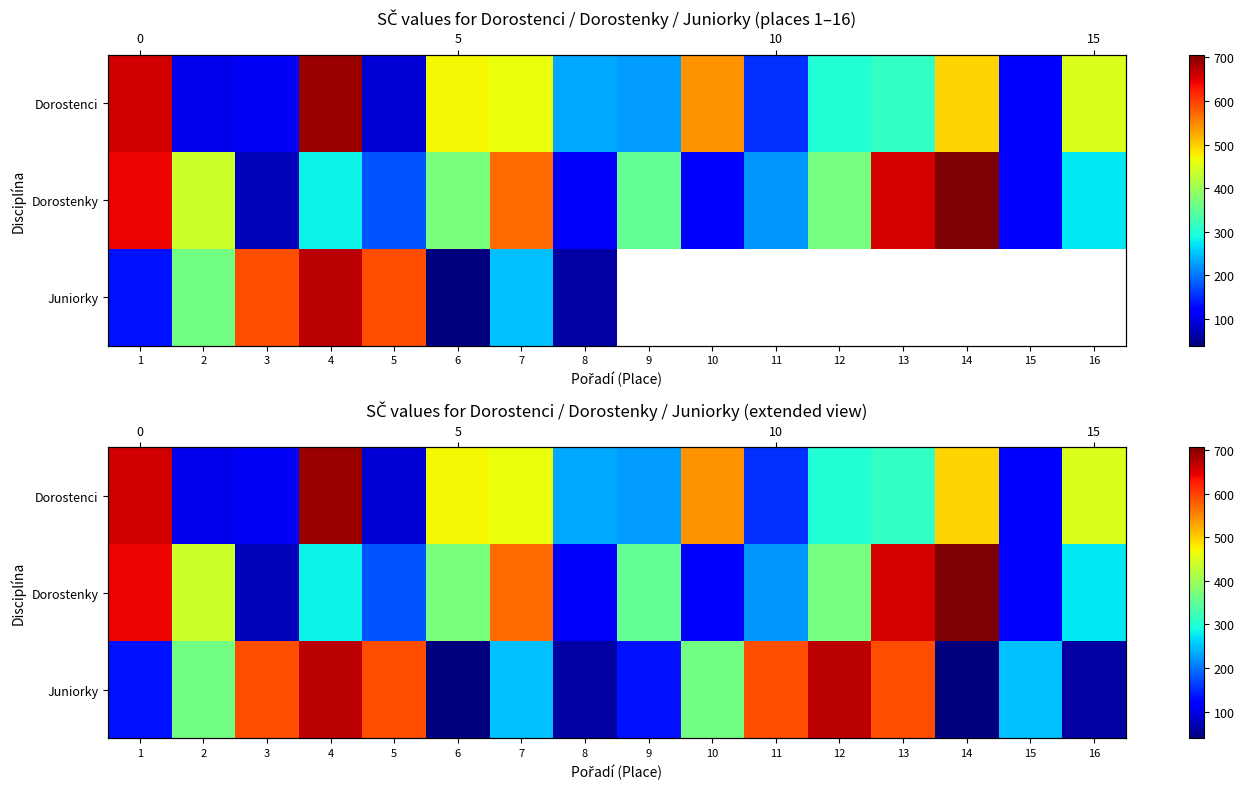

At 16, list the series in order from smallest to largest.

Juniorky, Dorostenky, Dorostenci